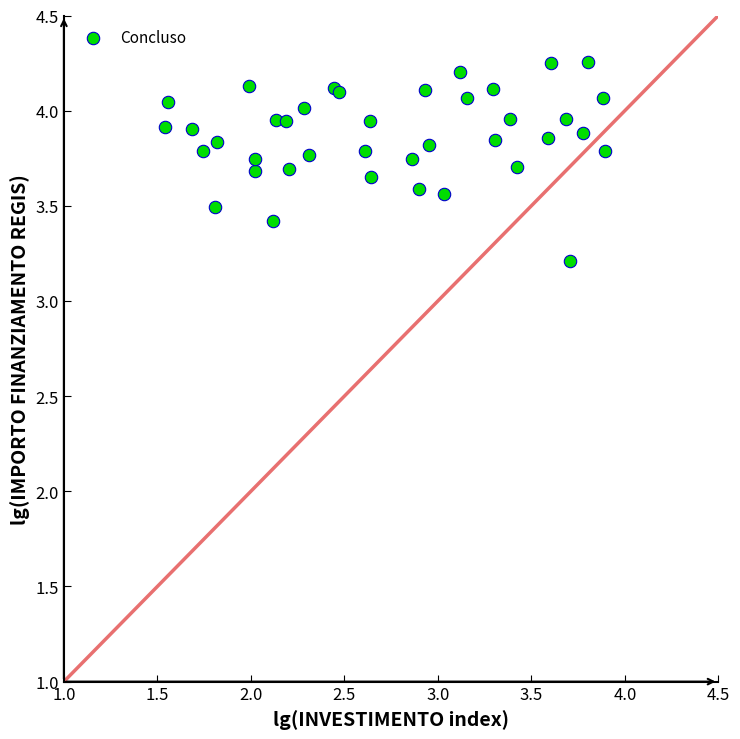

What Y value in the scatter plot is closest to 3?

3.2